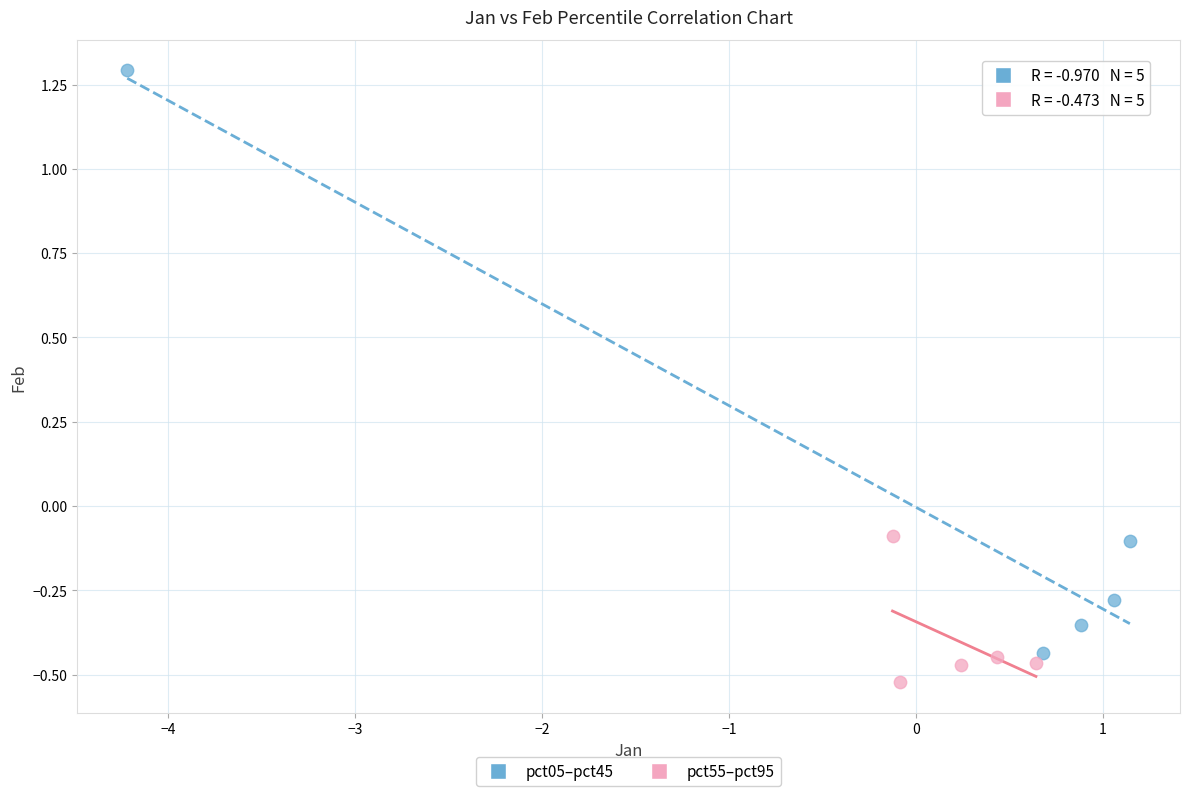

Which series contains the lowest Y value?

pct55–pct95